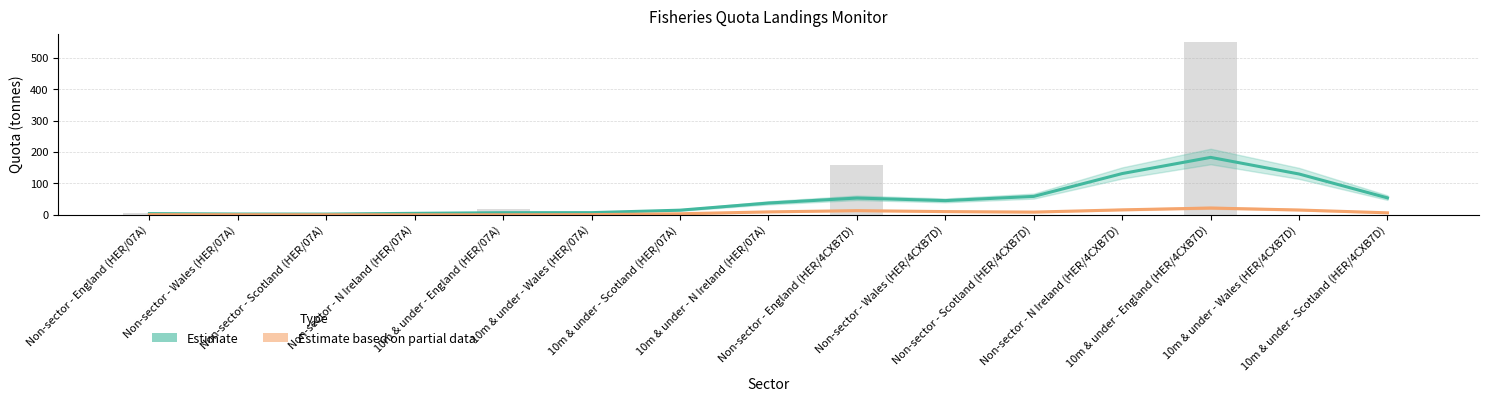

List the series in order of their peak value, highest first.

Estimate, Estimate based on partial data